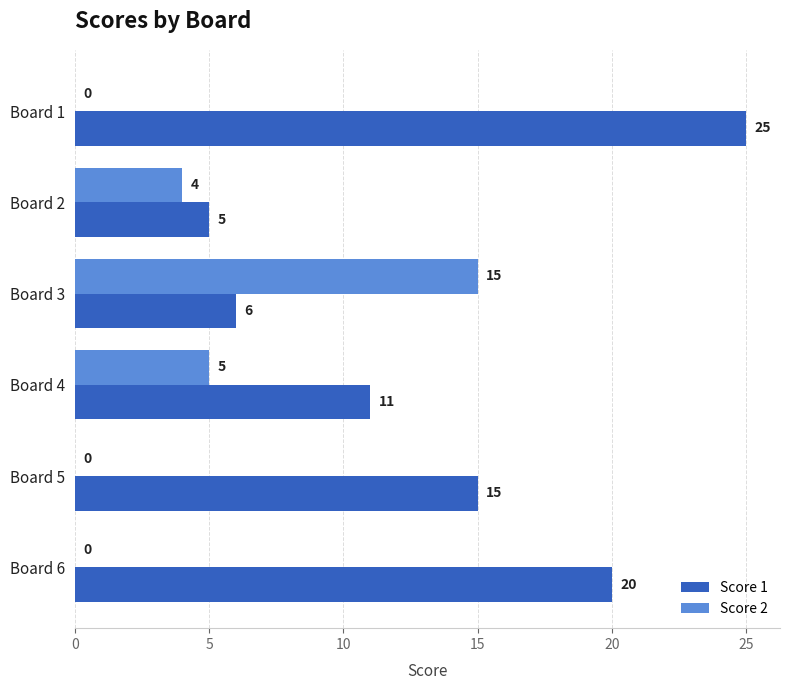

What is the sum of the Score 1 values at Board 3 and Board 2?

11